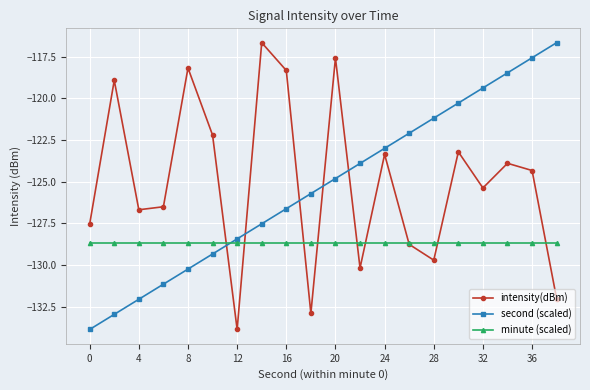

What is the maximum value for minute (scaled)?

-128.7